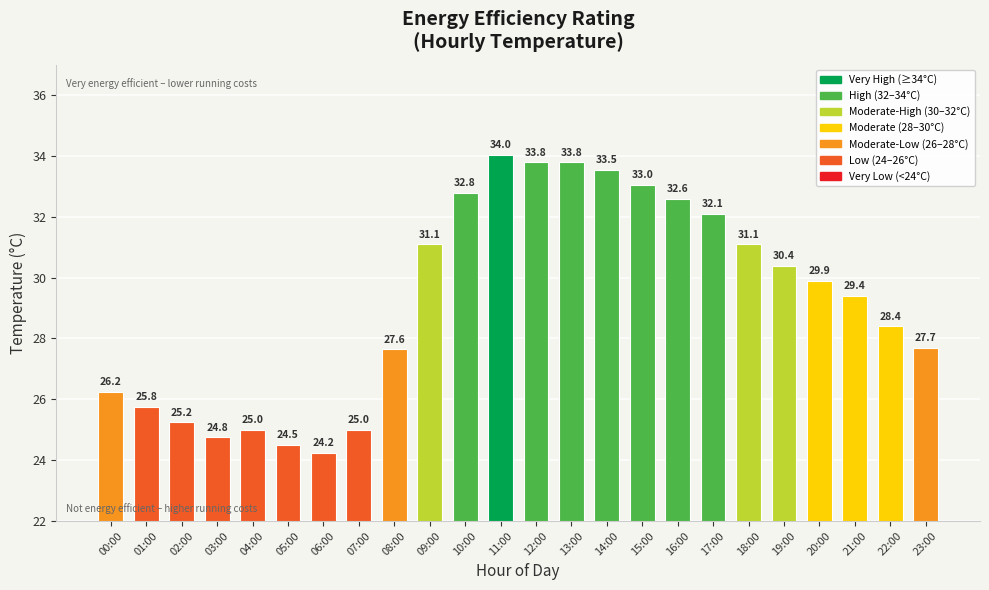

Between 20:00 and 22:00, which is larger?

20:00